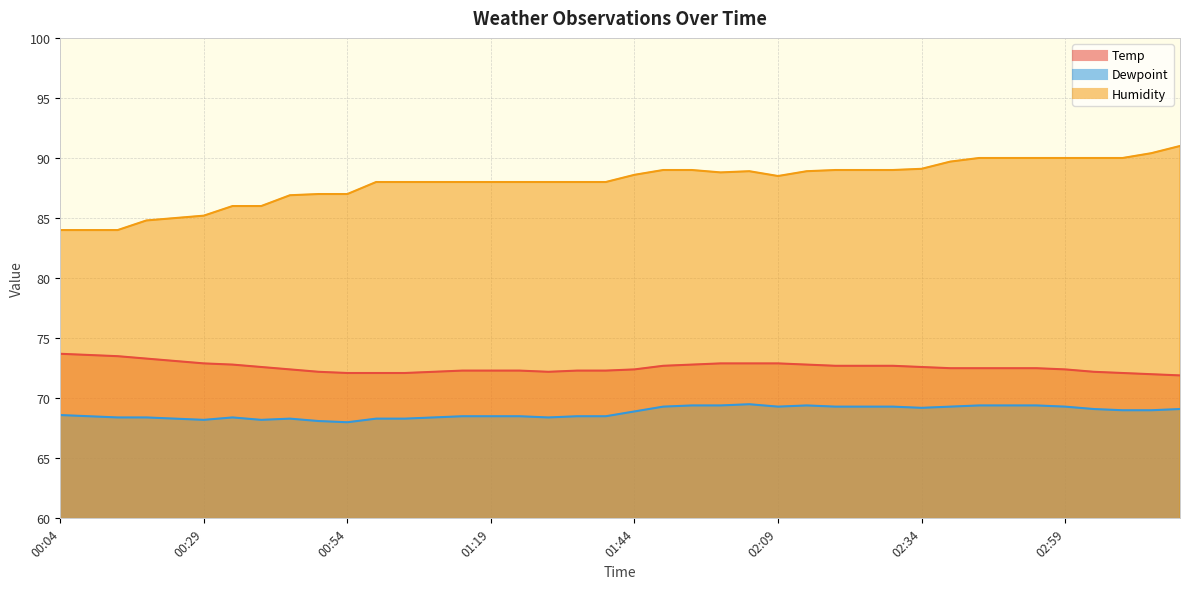

What is the greatest value displayed?

91.0